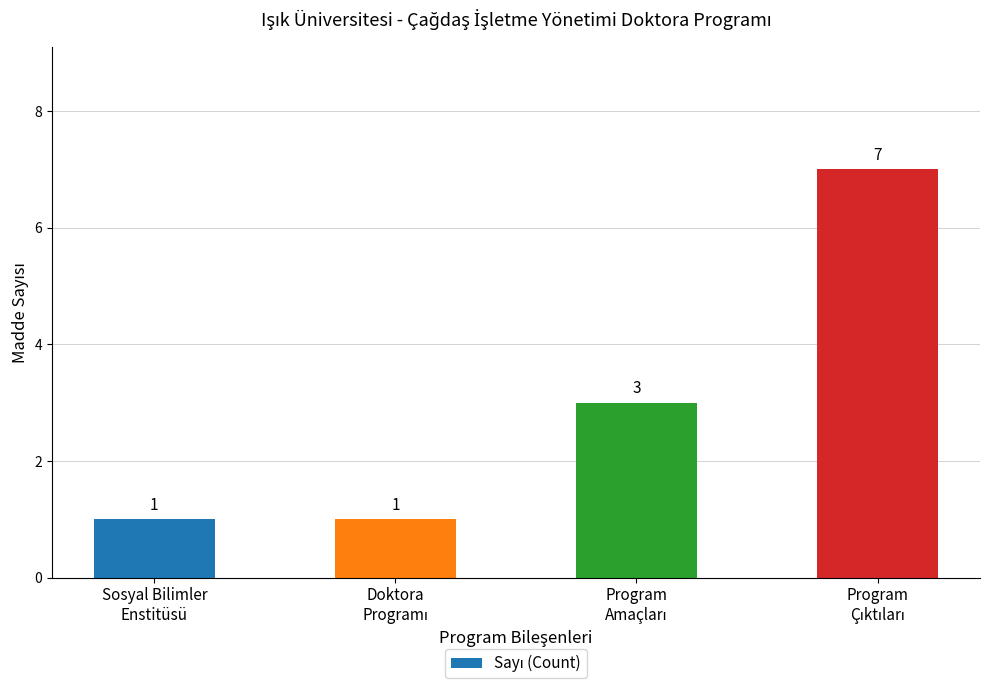

What is the sum of all values?

12